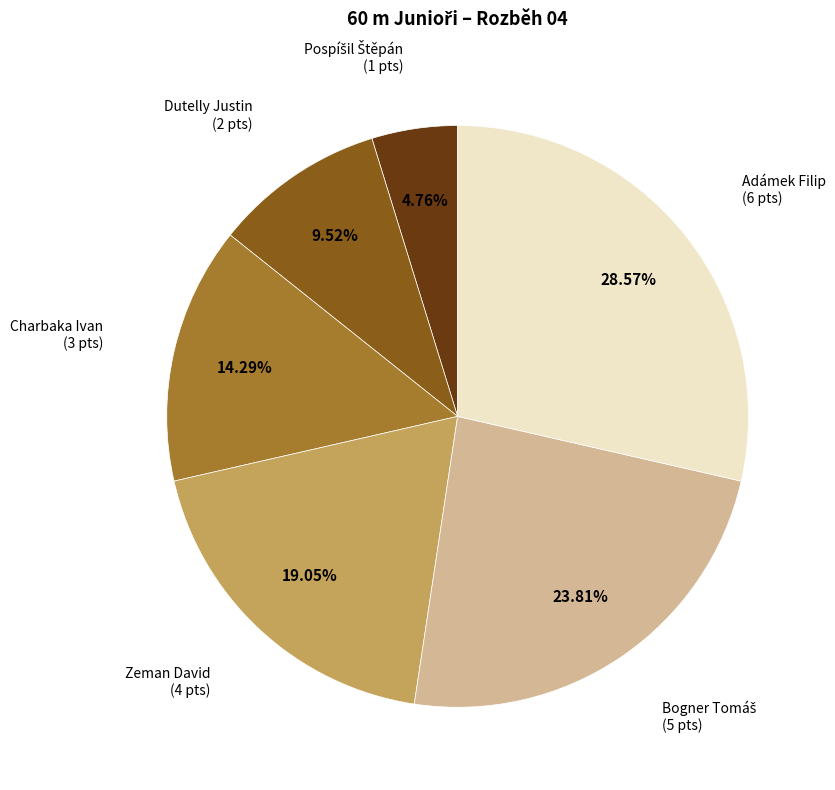

Approximately how many times larger is the value at Adámek Filip compared to Dutelly Justin?

3.0